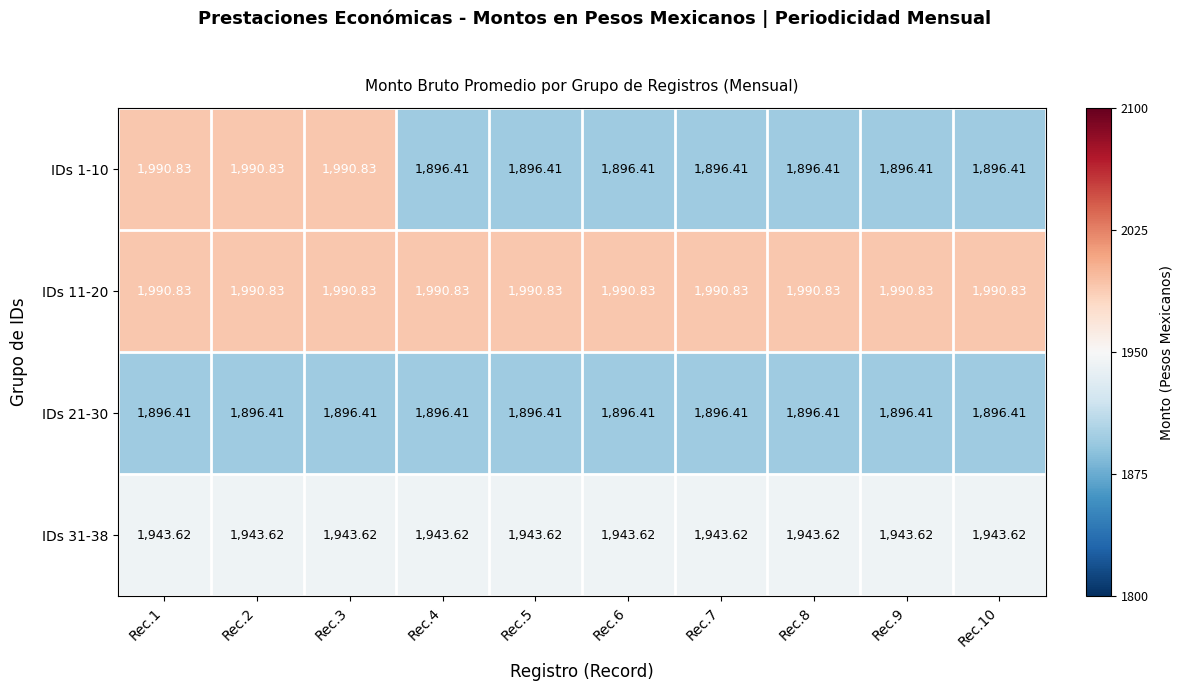

Reading left to right, extract all data points from this chart.

IDs 1-10: Rec.1=1990.8	Rec.2=1990.8	Rec.3=1990.8	Rec.4=1896.4	Rec.5=1896.4	Rec.6=1896.4	Rec.7=1896.4	Rec.8=1896.4	Rec.9=1896.4	Rec.10=1896.4
IDs 11-20: Rec.1=1990.8	Rec.2=1990.8	Rec.3=1990.8	Rec.4=1990.8	Rec.5=1990.8	Rec.6=1990.8	Rec.7=1990.8	Rec.8=1990.8	Rec.9=1990.8	Rec.10=1990.8
IDs 21-30: Rec.1=1896.4	Rec.2=1896.4	Rec.3=1896.4	Rec.4=1896.4	Rec.5=1896.4	Rec.6=1896.4	Rec.7=1896.4	Rec.8=1896.4	Rec.9=1896.4	Rec.10=1896.4
IDs 31-38: Rec.1=1943.6	Rec.2=1943.6	Rec.3=1943.6	Rec.4=1943.6	Rec.5=1943.6	Rec.6=1943.6	Rec.7=1943.6	Rec.8=1943.6	Rec.9=1943.6	Rec.10=1943.6